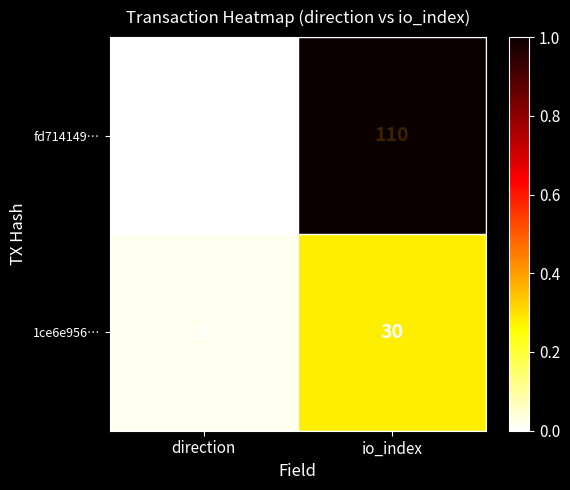

Which series has the largest range (max minus min)?

fd714149…